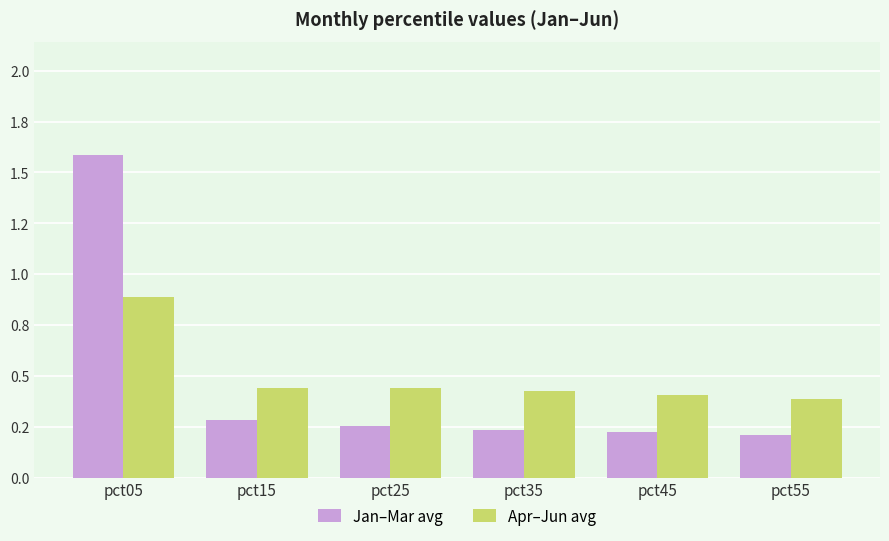

Reading left to right, extract all data points from this chart.

Jan–Mar avg: pct05=1.6	pct15=0.3	pct25=0.3	pct35=0.2	pct45=0.2	pct55=0.2
Apr–Jun avg: pct05=0.9	pct15=0.4	pct25=0.4	pct35=0.4	pct45=0.4	pct55=0.4